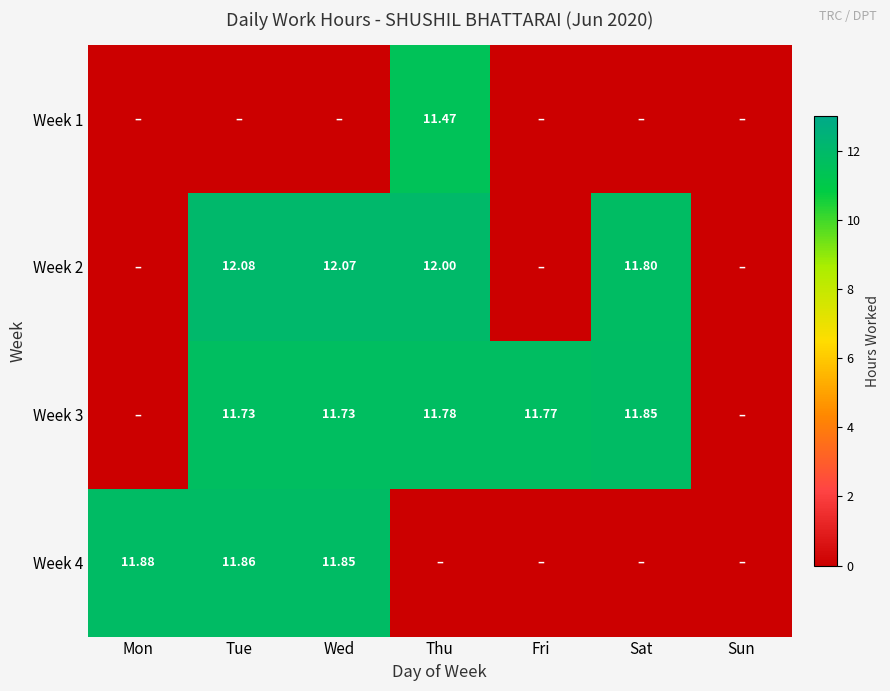

What is the highest value of the Week 2 series?

12.1